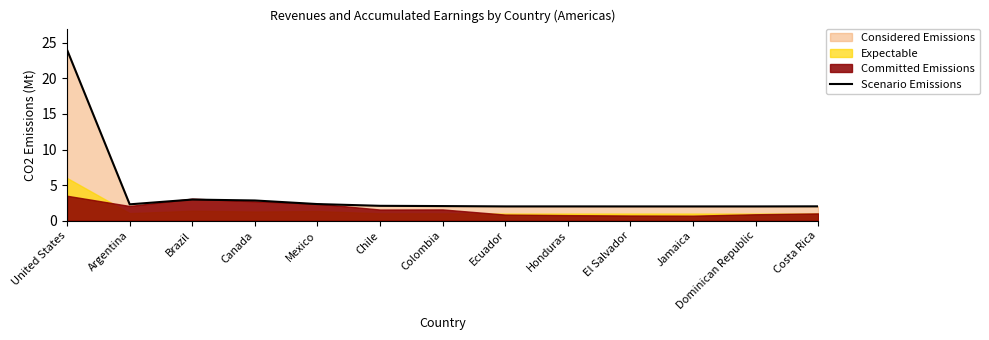

What is the value of the 7th point from the left?

2.1